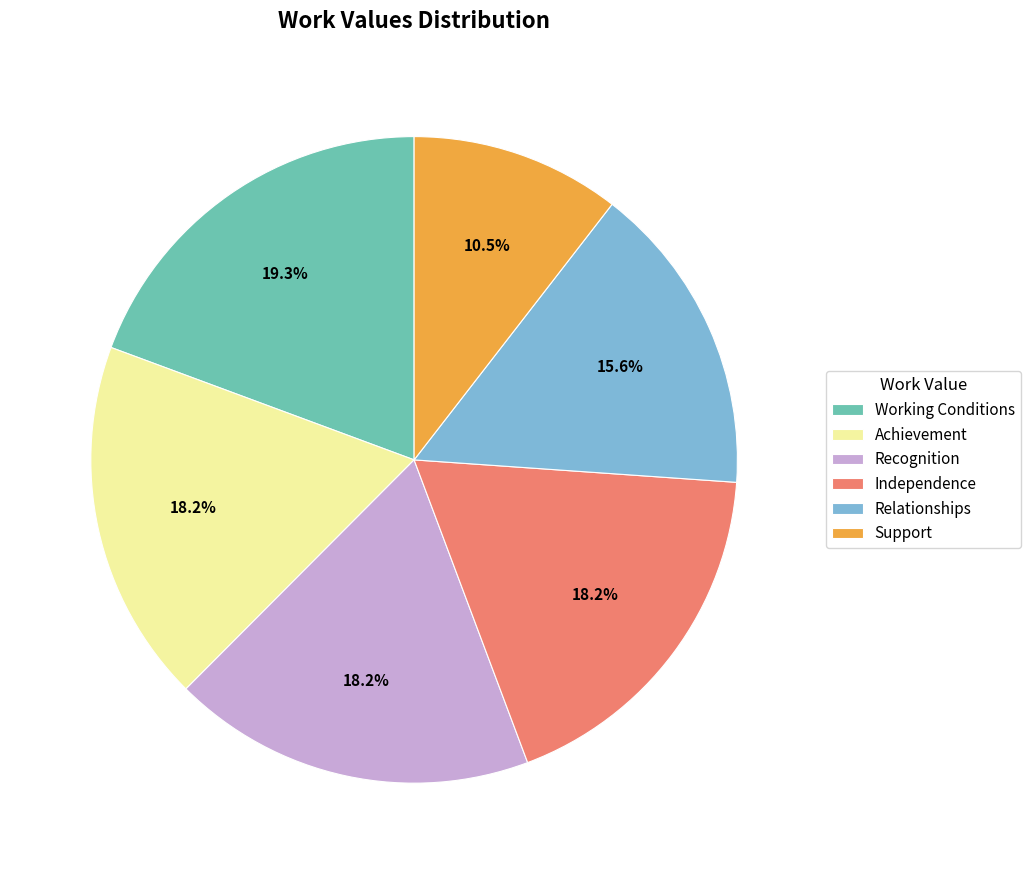

Combined, do Working Conditions and Support account for over 50%?

No